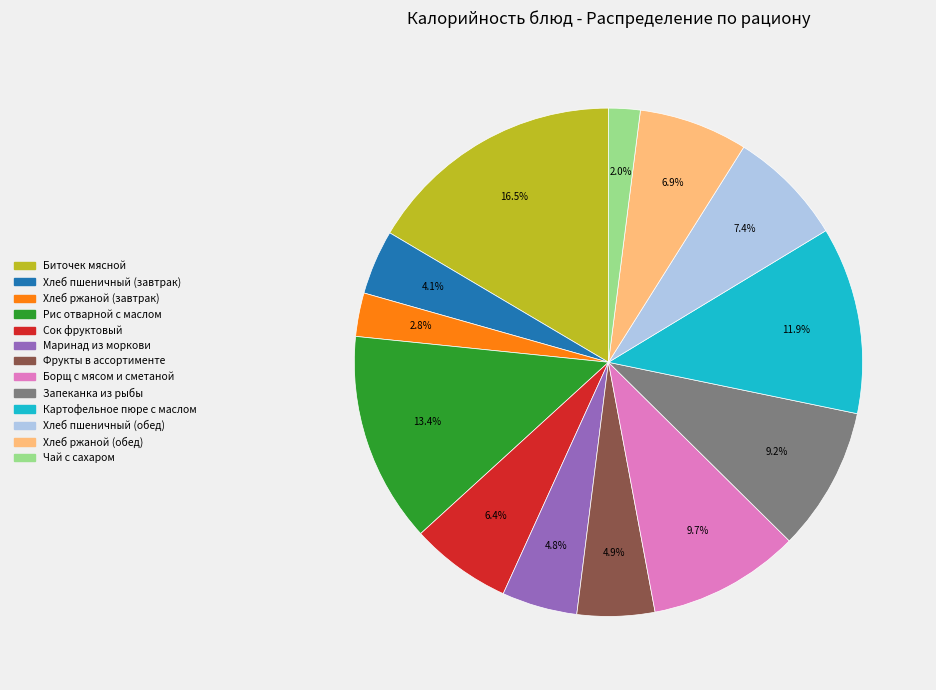

Is Хлеб пшеничный (завтрак) the majority of the pie?

No